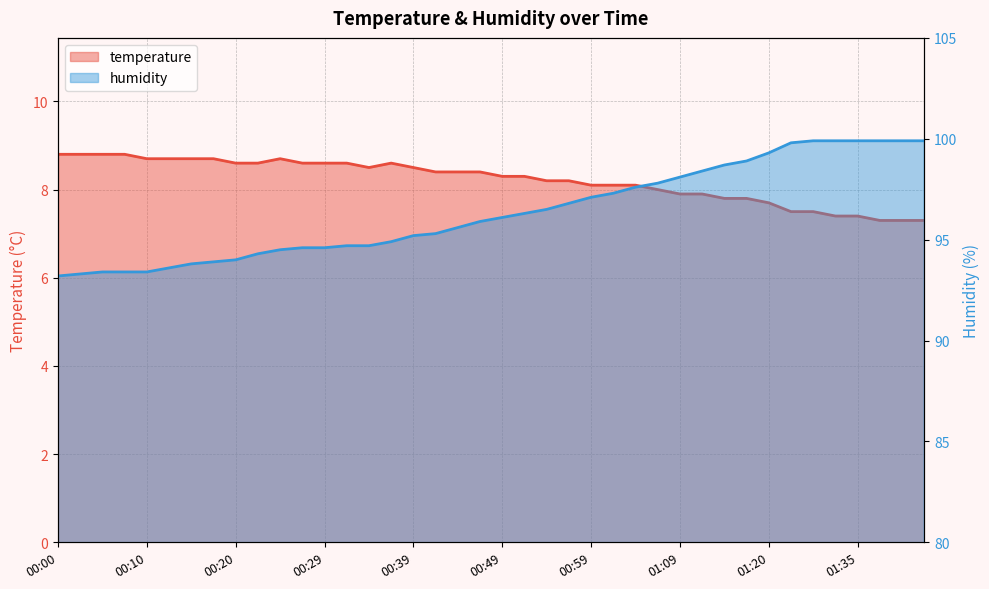

What is the minimum value shown in the chart?

7.3